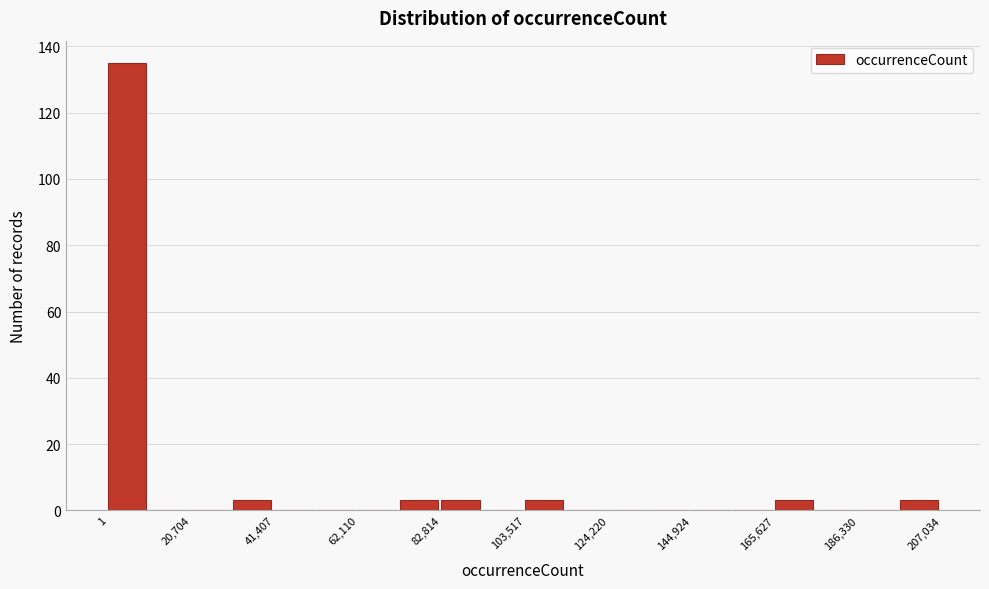

Around what value on the x-axis is the tallest bar? Give the approximate position of its centre, as read against the axis.

5000